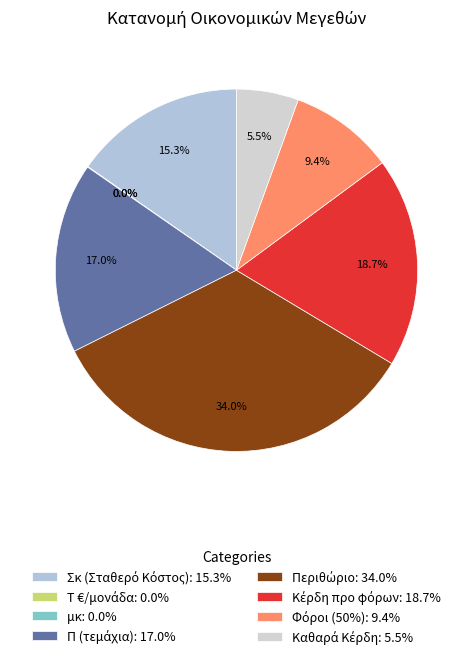

Does any single category account for the majority?

No